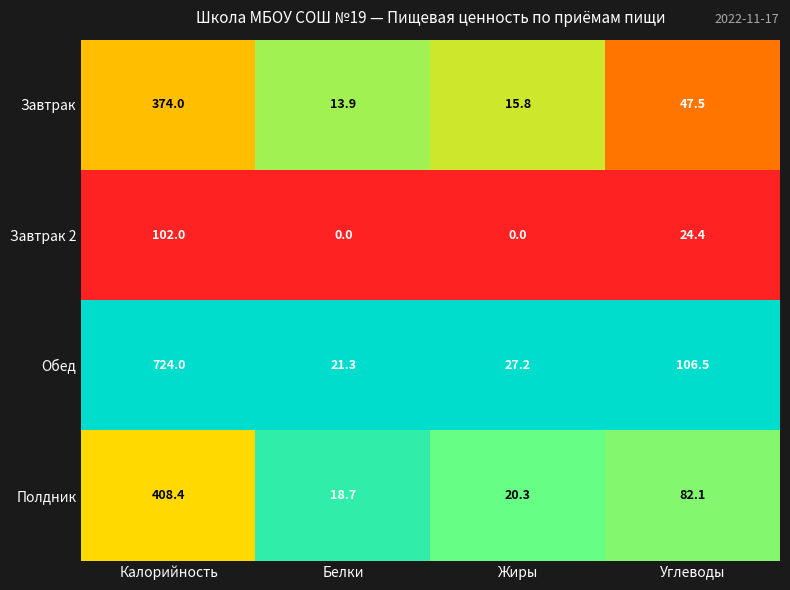

What is the maximum value shown in the chart?

724.0